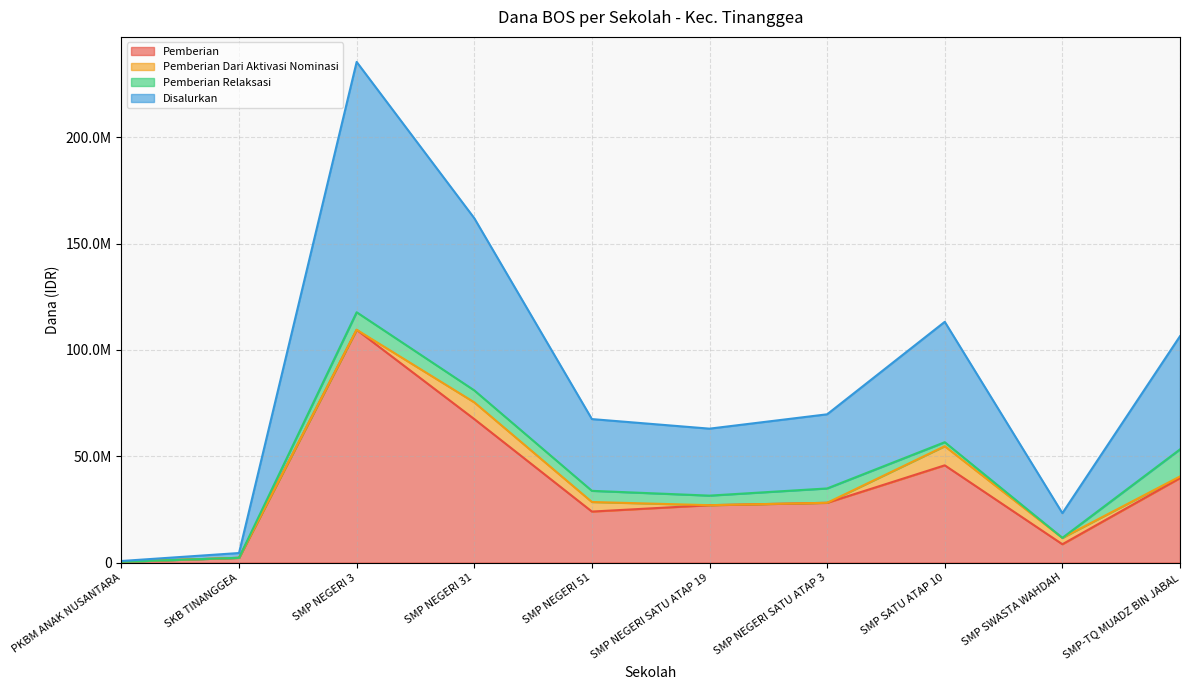

Rank the categories by Disalurkan value from highest to lowest.

SMP NEGERI 3, SMP NEGERI 31, SMP SATU ATAP 10, SMP-TQ MUADZ BIN JABAL, SMP NEGERI SATU ATAP 3, SMP NEGERI 51, SMP NEGERI SATU ATAP 19, SMP SWASTA WAHDAH, SKB TINANGGEA, PKBM ANAK NUSANTARA